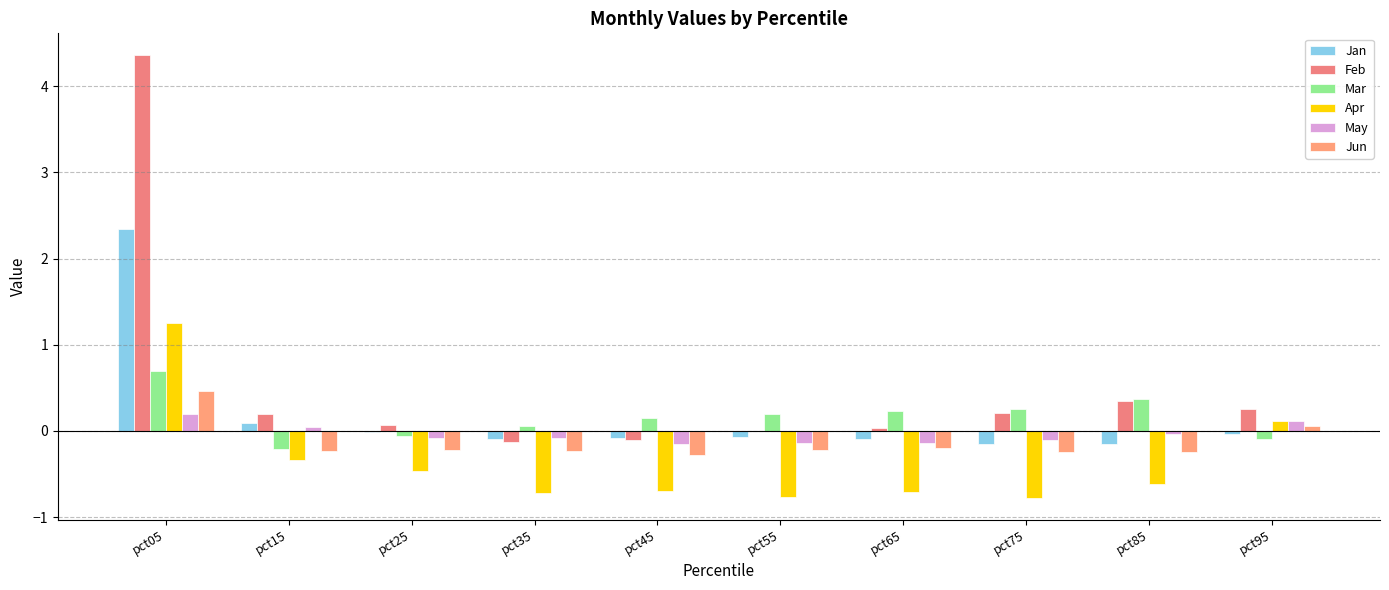

How many values in the May series exceed 0?

3